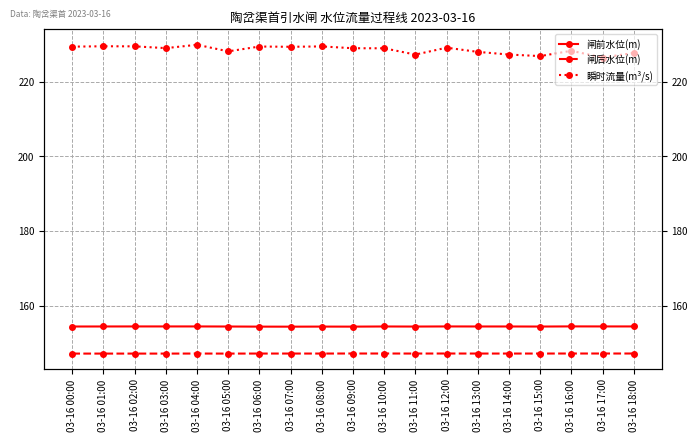

Which series has the largest total across all categories?

瞬时流量(m³/s)